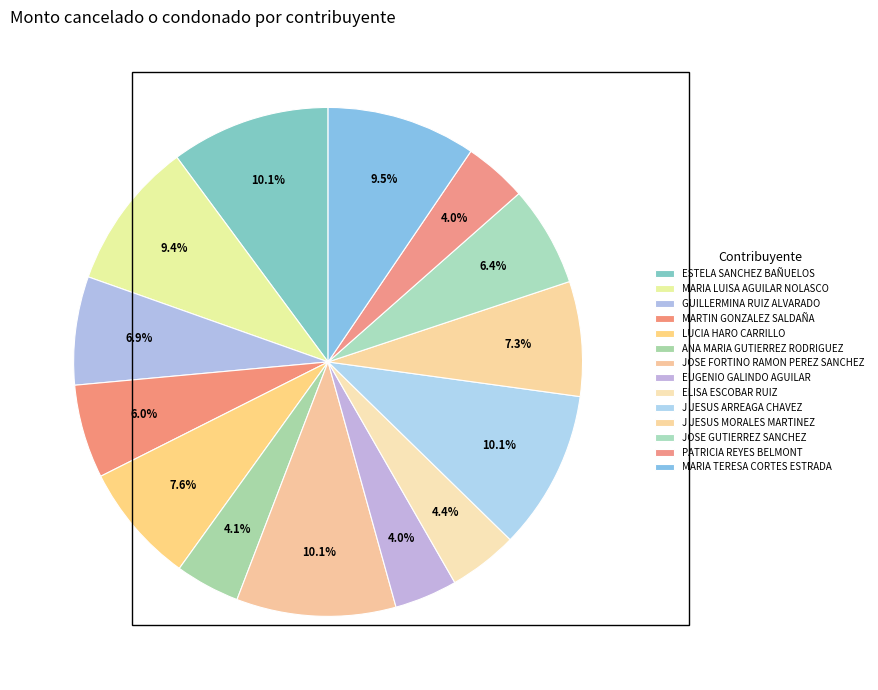

Count the number of slices in the pie.

14